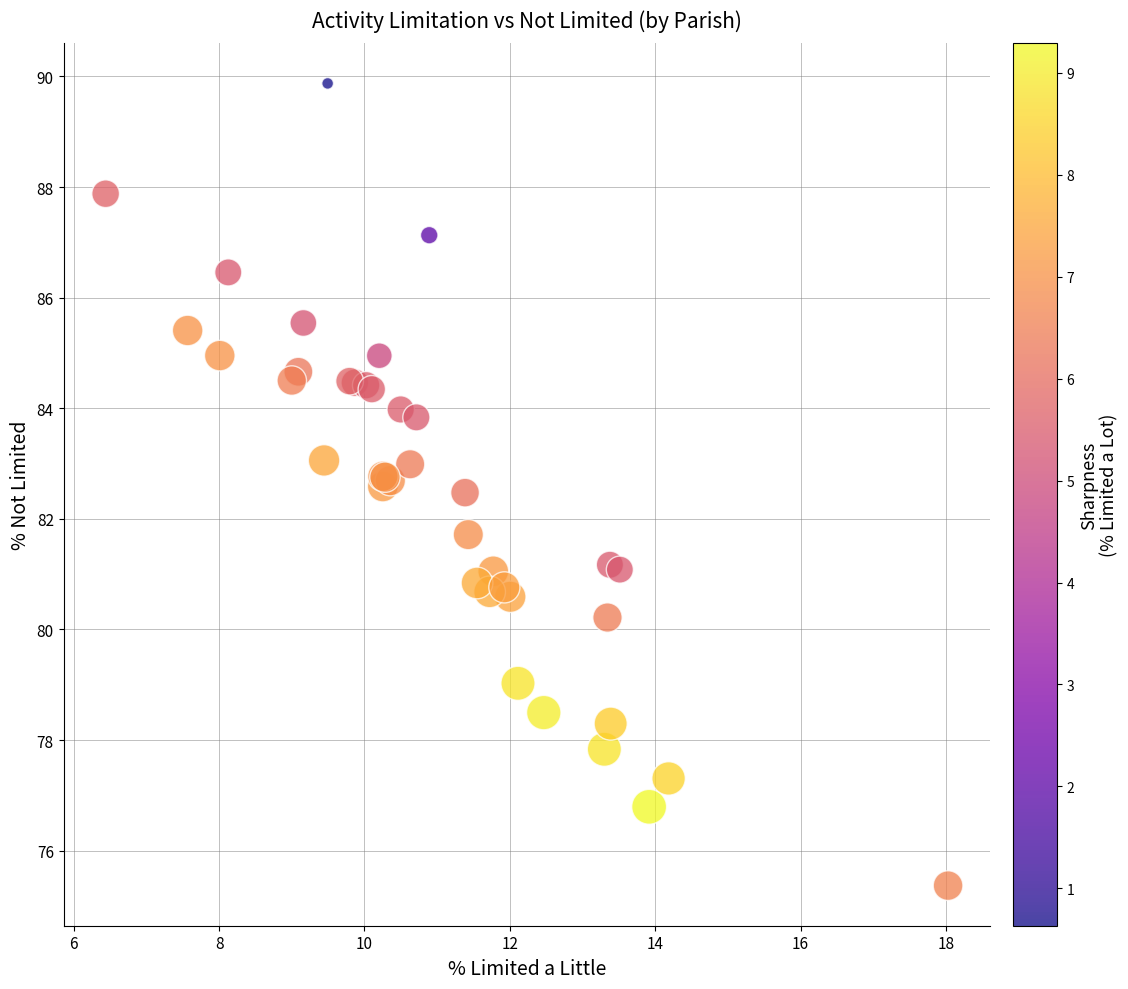

What Y value in the scatter plot is closest to 82?

81.7